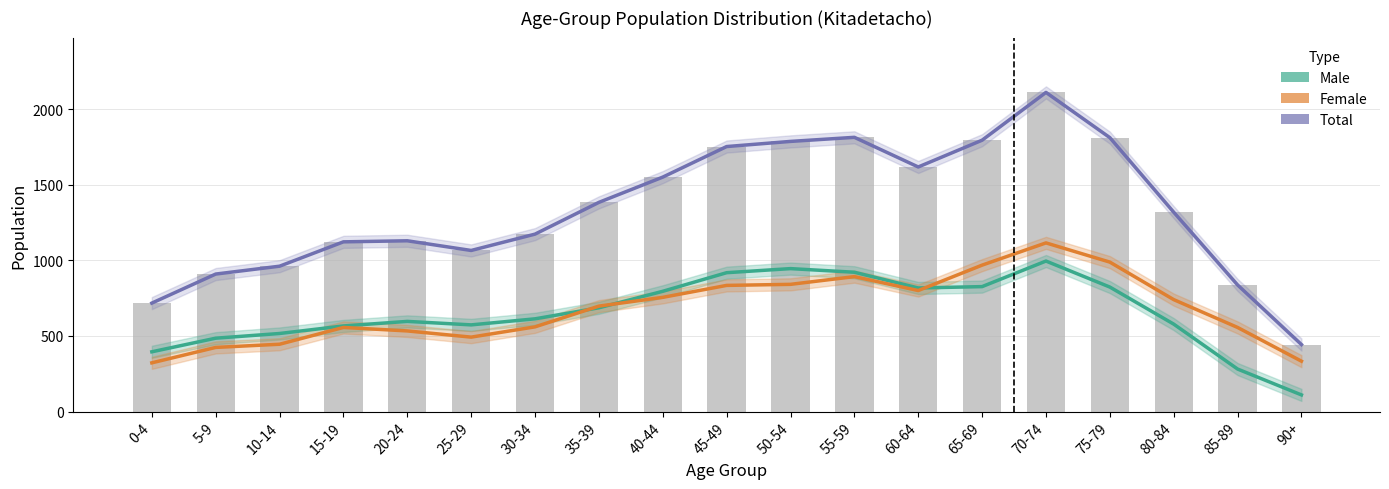

Reading left to right, list all the values displayed in this chart.

Male: 0-4=395	5-9=485	10-14=516	15-19=566	20-24=596	25-29=573	30-34=613	35-39=686	40-44=795	45-49=918	50-54=945	55-59=921	60-64=817	65-69=826	70-74=995	75-79=823	80-84=578	85-89=281	90+=110
Female: 0-4=322	5-9=424	10-14=445	15-19=556	20-24=533	25-29=492	30-34=560	35-39=697	40-44=755	45-49=834	50-54=841	55-59=892	60-64=800	65-69=968	70-74=1115	75-79=988	80-84=740	85-89=556	90+=333
Total: 0-4=717	5-9=909	10-14=961	15-19=1122	20-24=1129	25-29=1065	30-34=1173	35-39=1383	40-44=1550	45-49=1752	50-54=1786	55-59=1813	60-64=1617	65-69=1794	70-74=2110	75-79=1811	80-84=1318	85-89=837	90+=443